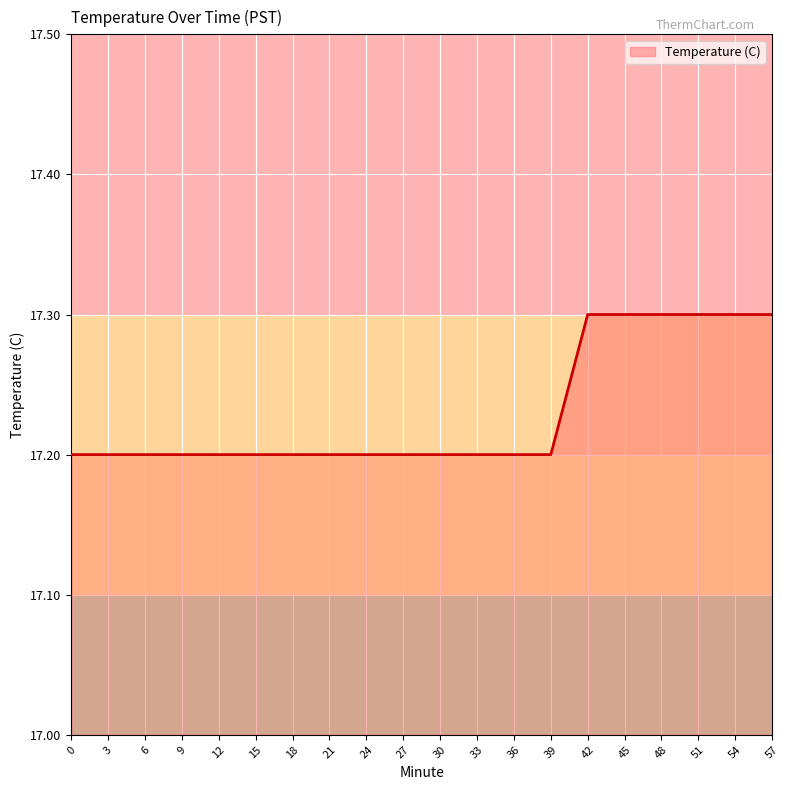

What is the difference between the maximum and minimum values?

0.1